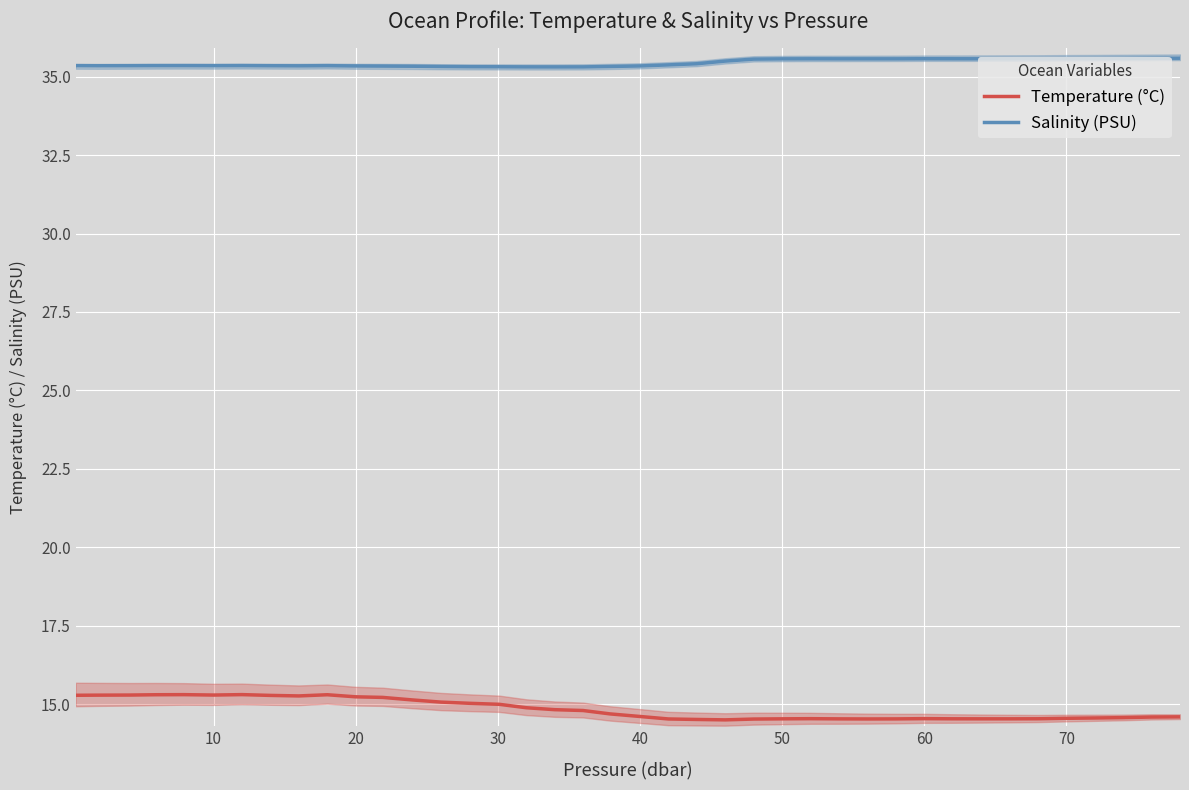

List the series in order of their overall mean, lowest first.

Temperature (°C), Salinity (PSU)